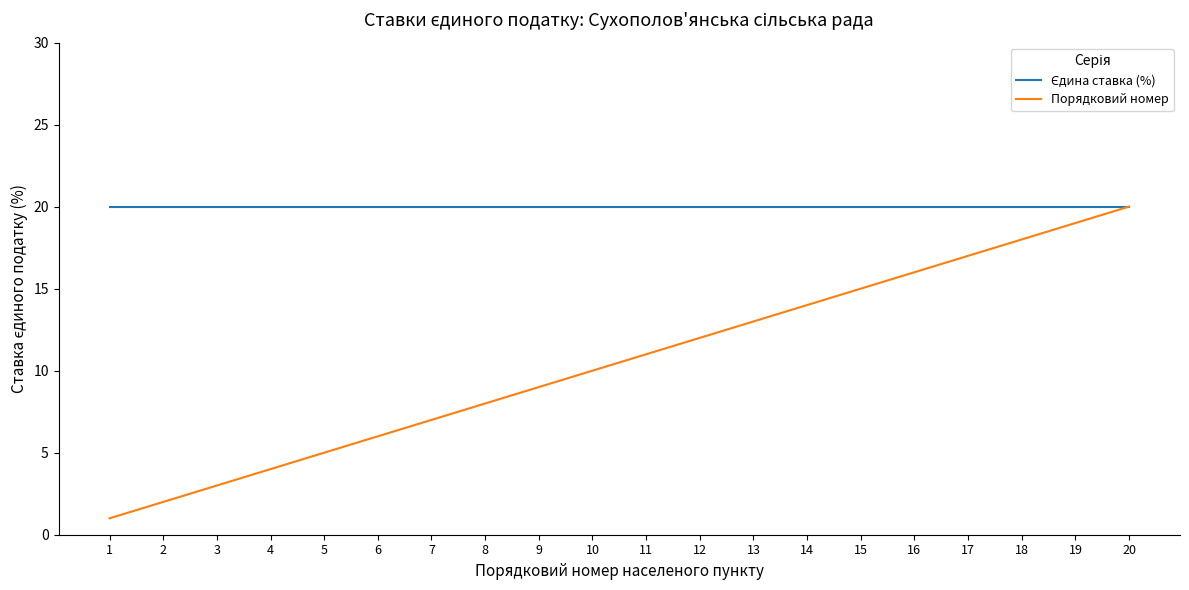

At which category is the sum across all series the highest?

20